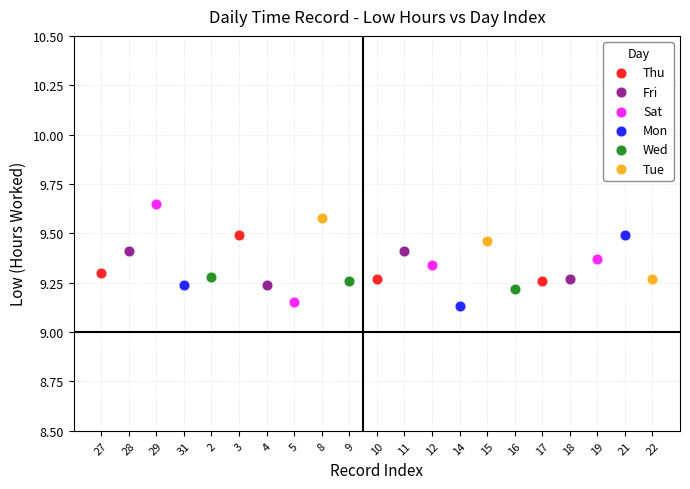

Which series has the largest Y range (max minus min)?

Sat